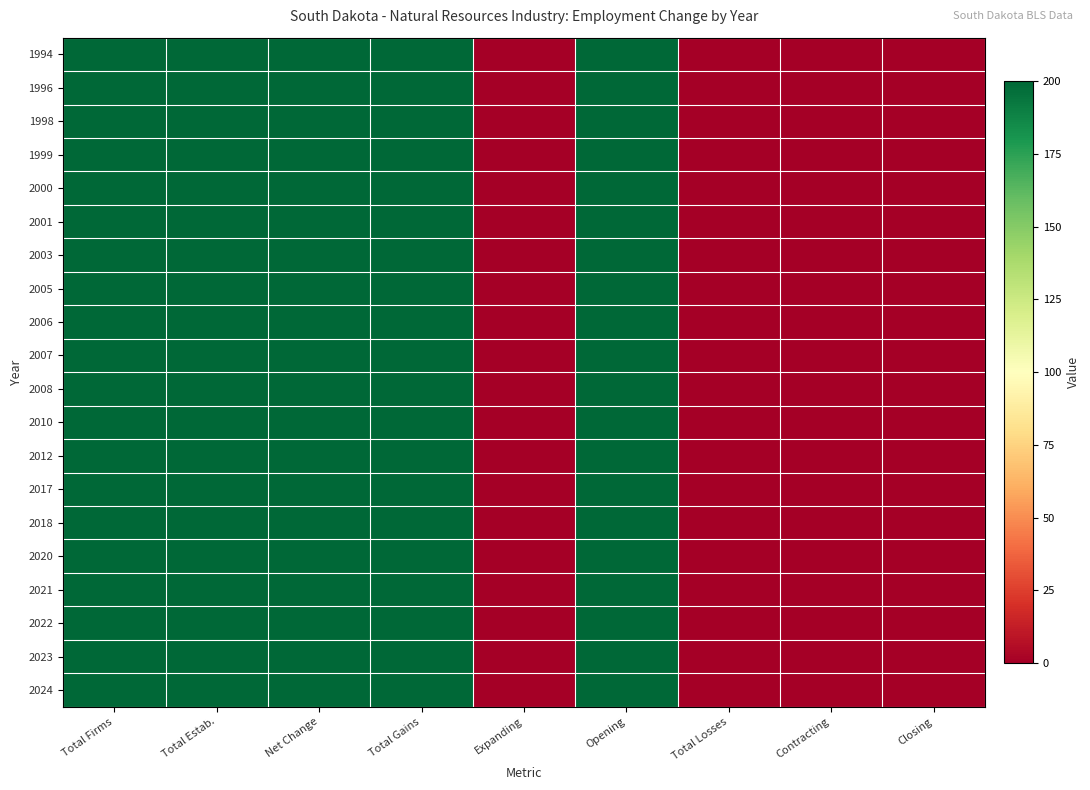

Reading right to left, transcribe all the data shown in this chart.

1994: Closing=0	Contracting=0	Total Losses=0	Opening=200	Expanding=0	Total Gains=200	Net Change=200	Total Estab.=200	Total Firms=200
1996: Closing=0	Contracting=0	Total Losses=0	Opening=200	Expanding=0	Total Gains=200	Net Change=200	Total Estab.=200	Total Firms=200
1998: Closing=0	Contracting=0	Total Losses=0	Opening=200	Expanding=0	Total Gains=200	Net Change=200	Total Estab.=200	Total Firms=200
1999: Closing=0	Contracting=0	Total Losses=0	Opening=200	Expanding=0	Total Gains=200	Net Change=200	Total Estab.=200	Total Firms=200
2000: Closing=0	Contracting=0	Total Losses=0	Opening=200	Expanding=0	Total Gains=200	Net Change=200	Total Estab.=200	Total Firms=200
2001: Closing=0	Contracting=0	Total Losses=0	Opening=200	Expanding=0	Total Gains=200	Net Change=200	Total Estab.=200	Total Firms=200
2003: Closing=0	Contracting=0	Total Losses=0	Opening=200	Expanding=0	Total Gains=200	Net Change=200	Total Estab.=200	Total Firms=200
2005: Closing=0	Contracting=0	Total Losses=0	Opening=200	Expanding=0	Total Gains=200	Net Change=200	Total Estab.=200	Total Firms=200
2006: Closing=0	Contracting=0	Total Losses=0	Opening=200	Expanding=0	Total Gains=200	Net Change=200	Total Estab.=200	Total Firms=200
2007: Closing=0	Contracting=0	Total Losses=0	Opening=200	Expanding=0	Total Gains=200	Net Change=200	Total Estab.=200	Total Firms=200
2008: Closing=0	Contracting=0	Total Losses=0	Opening=200	Expanding=0	Total Gains=200	Net Change=200	Total Estab.=200	Total Firms=200
2010: Closing=0	Contracting=0	Total Losses=0	Opening=200	Expanding=0	Total Gains=200	Net Change=200	Total Estab.=200	Total Firms=200
2012: Closing=0	Contracting=0	Total Losses=0	Opening=200	Expanding=0	Total Gains=200	Net Change=200	Total Estab.=200	Total Firms=200
2017: Closing=0	Contracting=0	Total Losses=0	Opening=200	Expanding=0	Total Gains=200	Net Change=200	Total Estab.=200	Total Firms=200
2018: Closing=0	Contracting=0	Total Losses=0	Opening=200	Expanding=0	Total Gains=200	Net Change=200	Total Estab.=200	Total Firms=200
2020: Closing=0	Contracting=0	Total Losses=0	Opening=200	Expanding=0	Total Gains=200	Net Change=200	Total Estab.=200	Total Firms=200
2021: Closing=0	Contracting=0	Total Losses=0	Opening=200	Expanding=0	Total Gains=200	Net Change=200	Total Estab.=200	Total Firms=200
2022: Closing=0	Contracting=0	Total Losses=0	Opening=200	Expanding=0	Total Gains=200	Net Change=200	Total Estab.=200	Total Firms=200
2023: Closing=0	Contracting=0	Total Losses=0	Opening=200	Expanding=0	Total Gains=200	Net Change=200	Total Estab.=200	Total Firms=200
2024: Closing=0	Contracting=0	Total Losses=0	Opening=200	Expanding=0	Total Gains=200	Net Change=200	Total Estab.=200	Total Firms=200